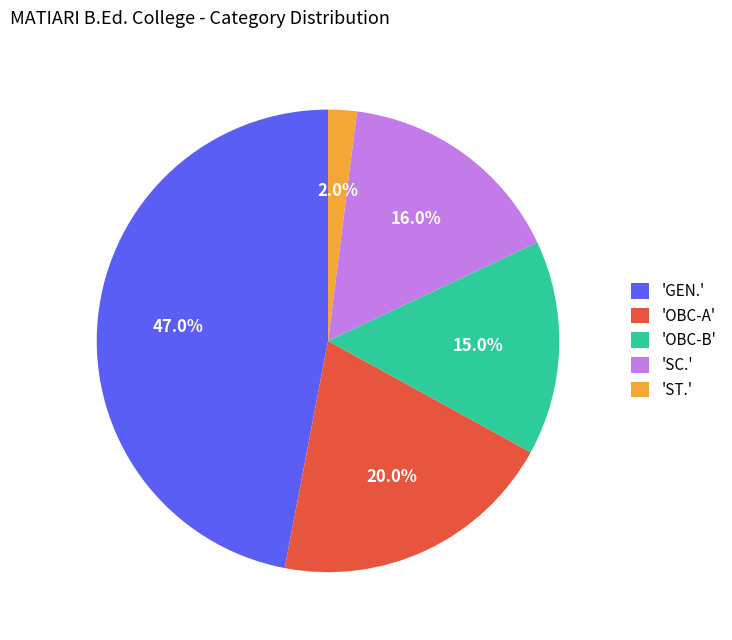

Which slice is the largest?

'GEN.'